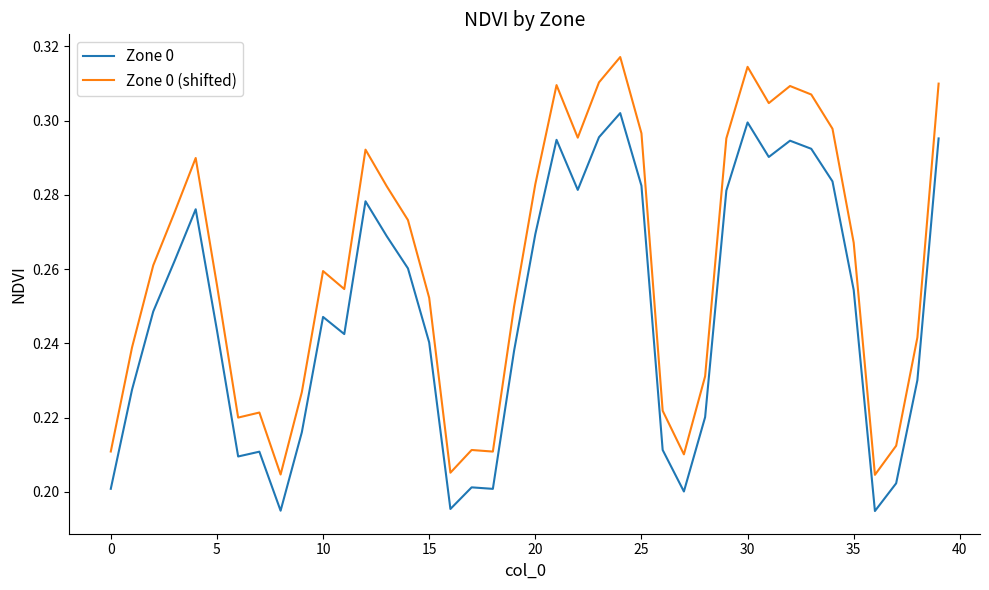

Rank the series by their maximum value, from lowest to highest.

Zone 0, Zone 0 (shifted)